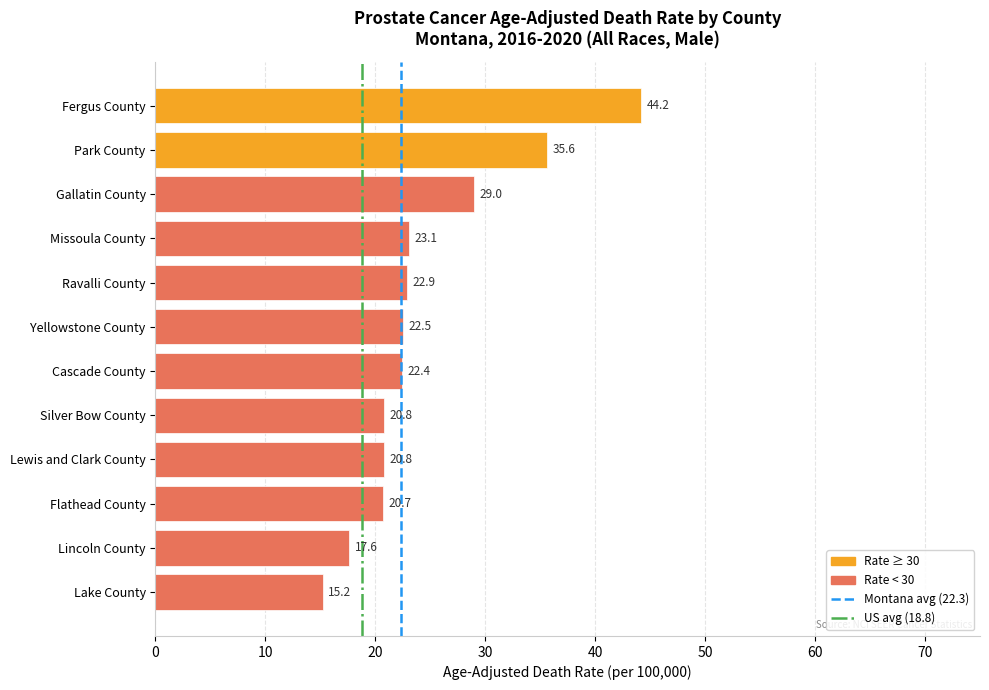

How many series are shown in this chart?

1